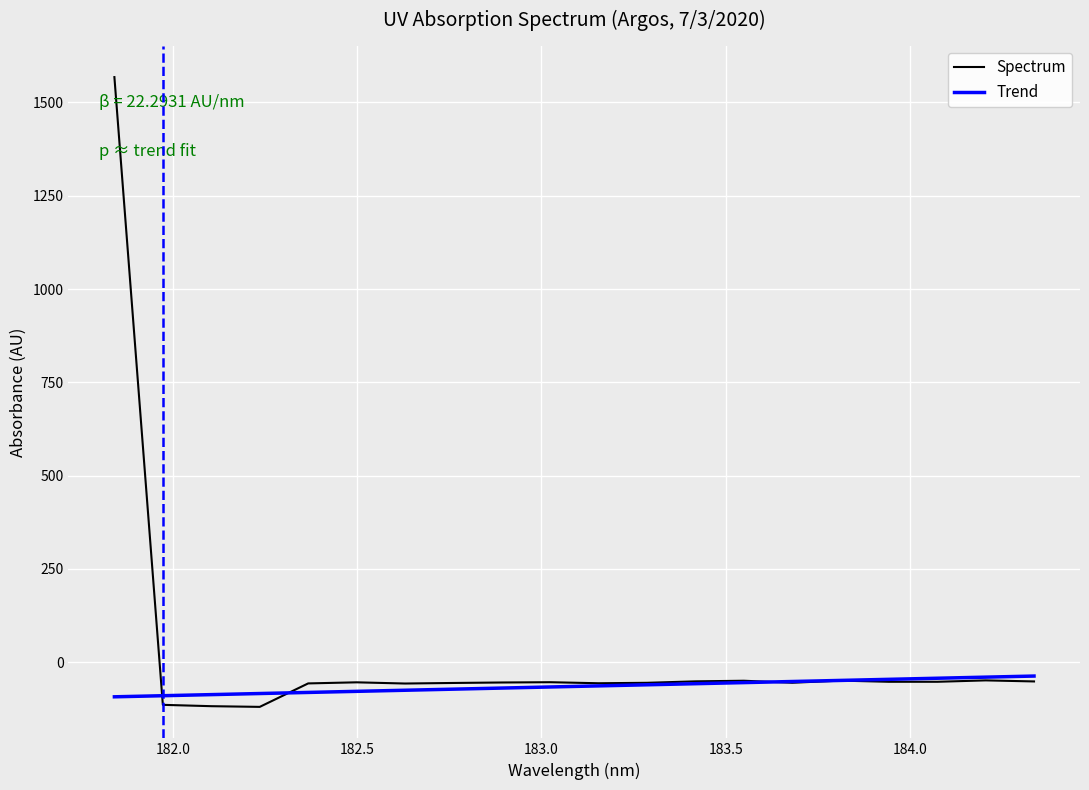

Which series has the largest total across all categories?

Spectrum